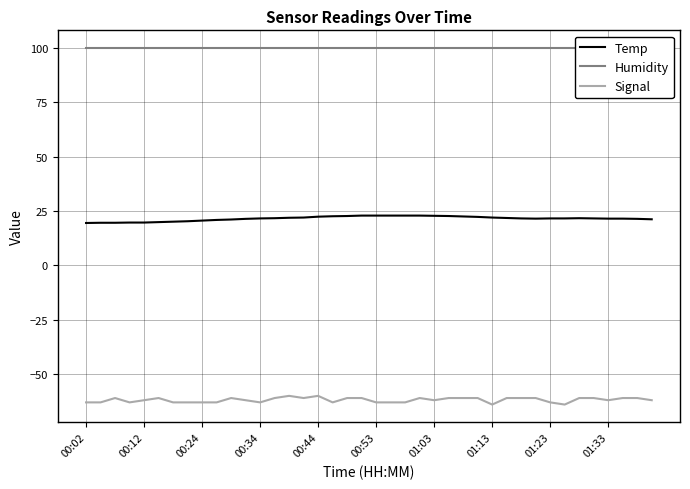

What is the difference between the maximum and minimum values in the Signal series?

4.0